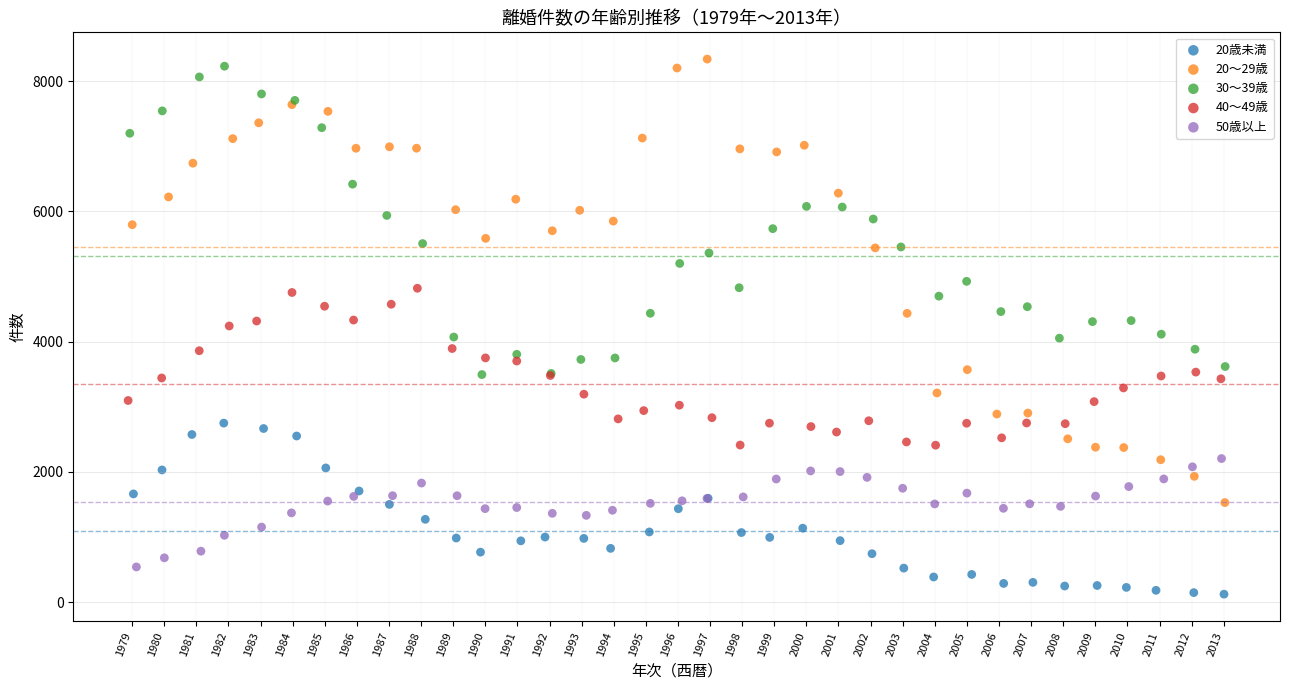

What are all the series names shown in the legend?

20歳未満, 20～29歳, 30～39歳, 40～49歳, 50歳以上